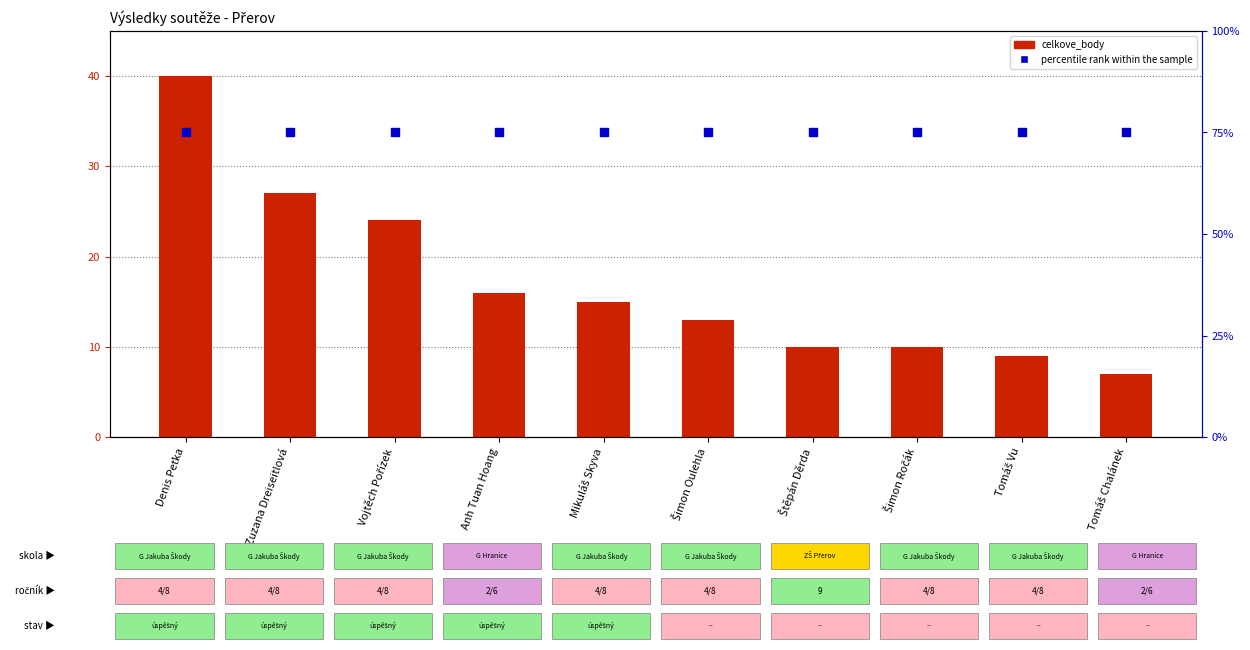

At which category is the sum across all series the highest?

Denis Peťka